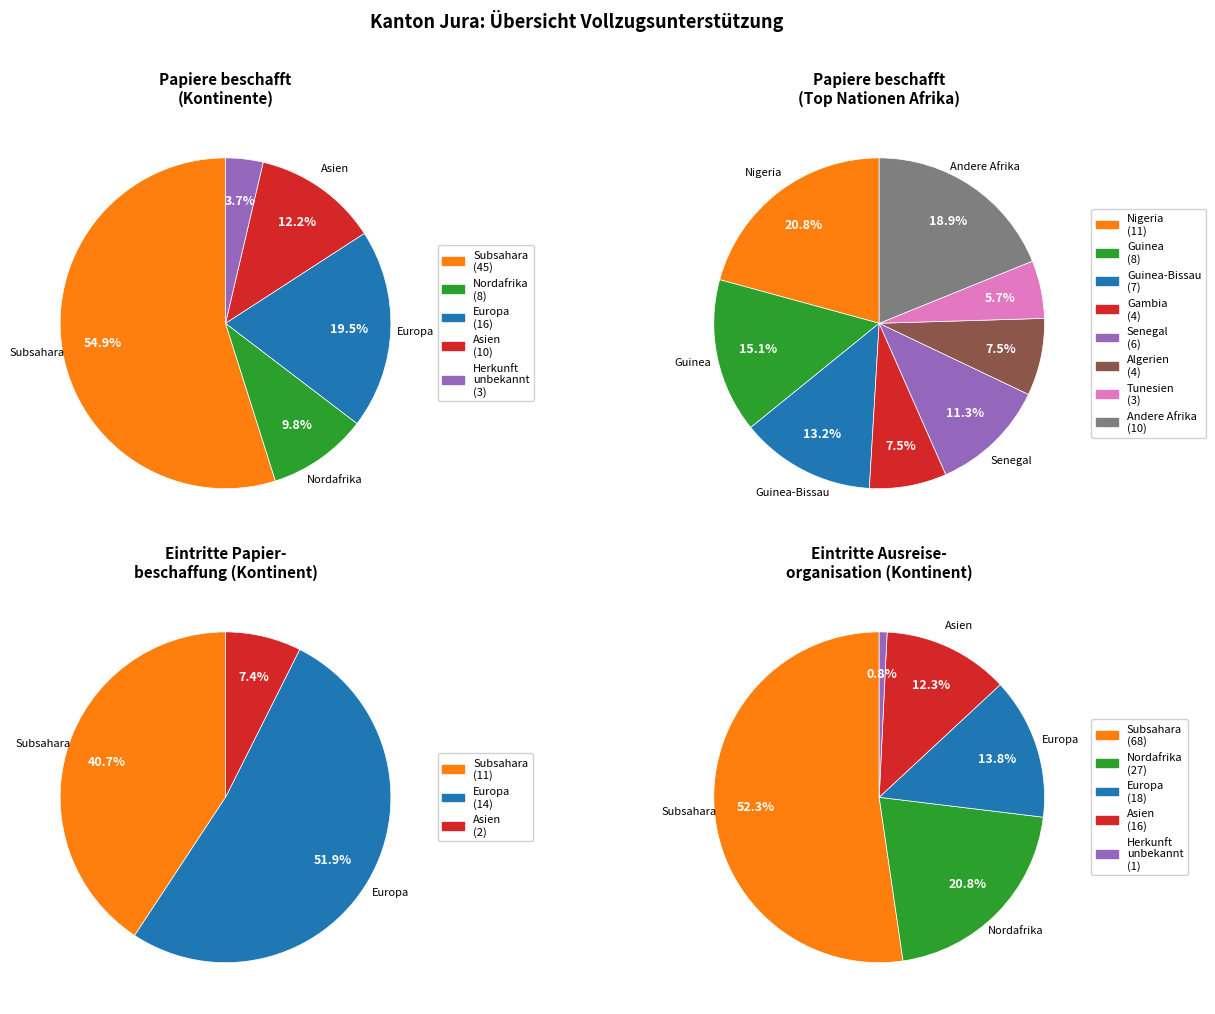

The Herkunft unbekannt slice represents 15% of the pie. True or false?

False